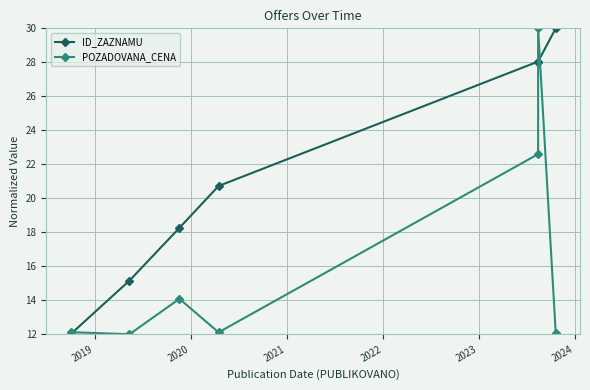

Which series has the largest total across all categories?

ID_ZAZNAMU